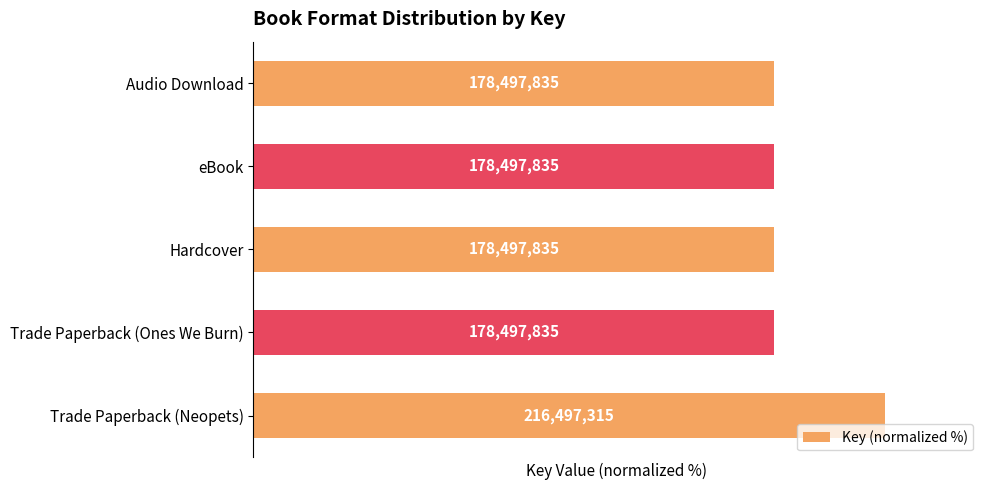

Are the bars grouped side by side (vs. stacked)?

No